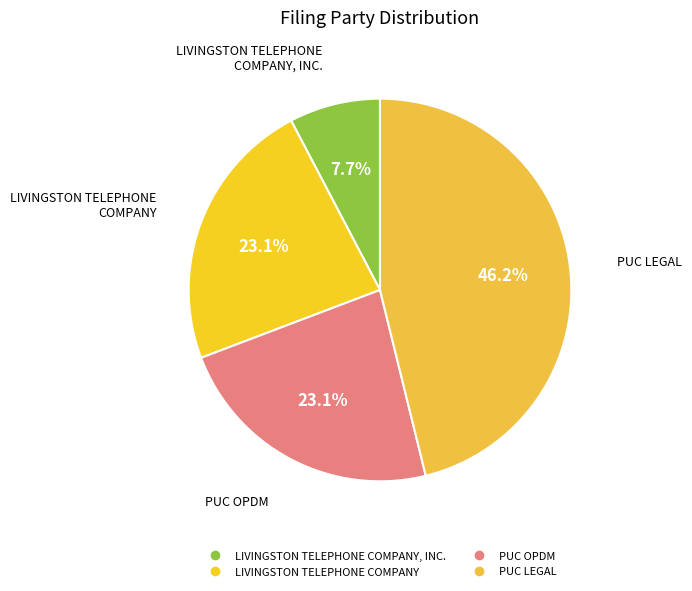

How many segments does this pie chart have?

4